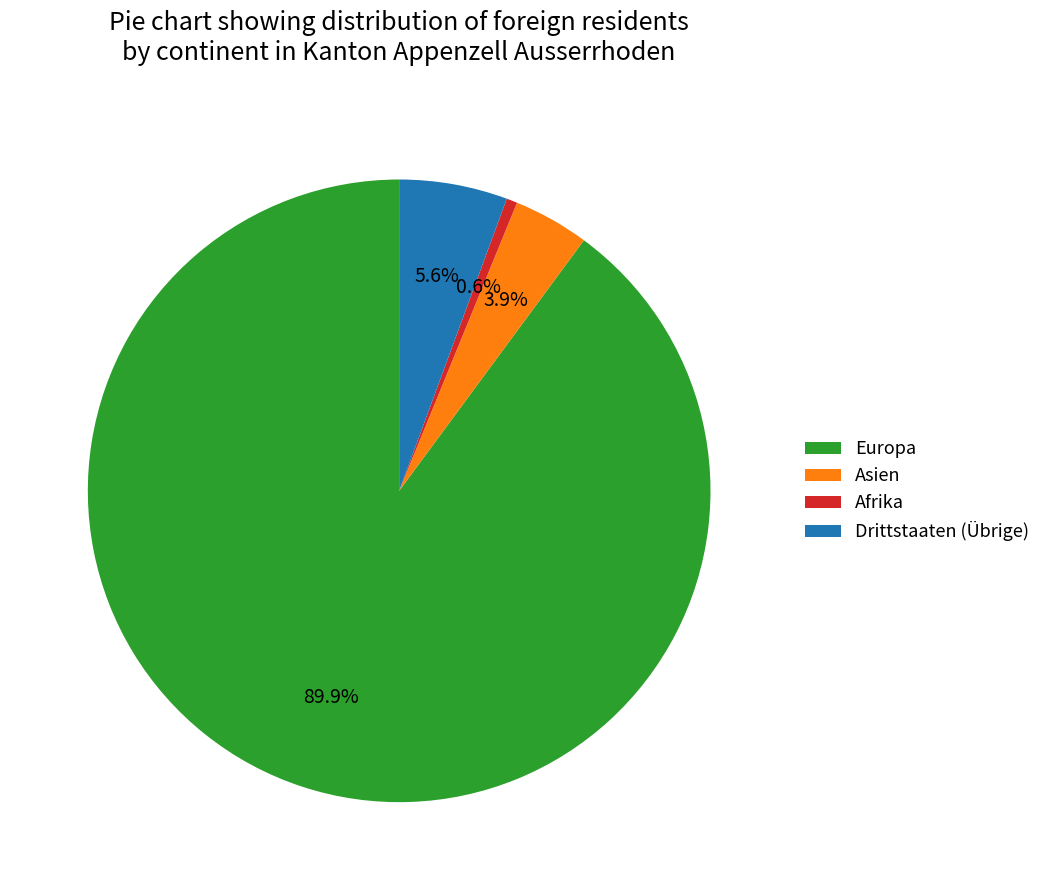

How many slices are in this pie chart?

4